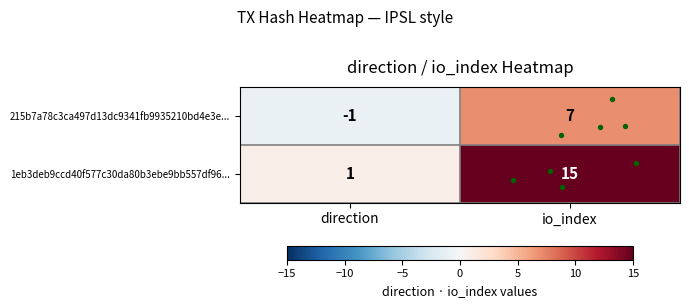

Which series has the largest total across all categories?

1eb3deb9ccd40f577c30da80b3ebe9bb557df96...